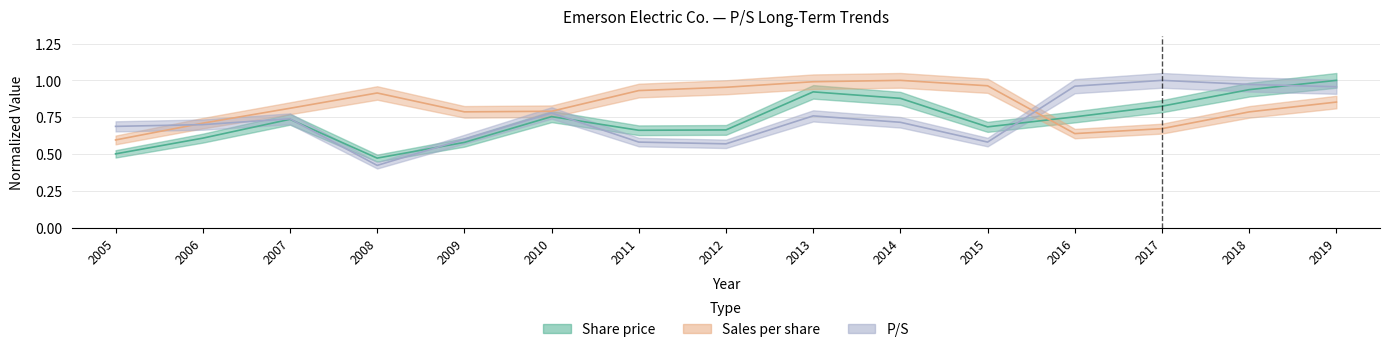

Reading left to right, transcribe all the data shown in this chart.

Share price: 2005=0.5	2006=0.6	2007=0.7	2008=0.5	2009=0.6	2010=0.8	2011=0.7	2012=0.7	2013=0.9	2014=0.9	2015=0.7	2016=0.8	2017=0.8	2018=0.9	2019=1.0
Sales per share: 2005=0.6	2006=0.7	2007=0.8	2008=0.9	2009=0.8	2010=0.8	2011=0.9	2012=1.0	2013=1.0	2014=1.0	2015=1.0	2016=0.6	2017=0.7	2018=0.8	2019=0.9
P/S: 2005=0.7	2006=0.7	2007=0.7	2008=0.4	2009=0.6	2010=0.8	2011=0.6	2012=0.6	2013=0.8	2014=0.7	2015=0.6	2016=1.0	2017=1.0	2018=1.0	2019=1.0